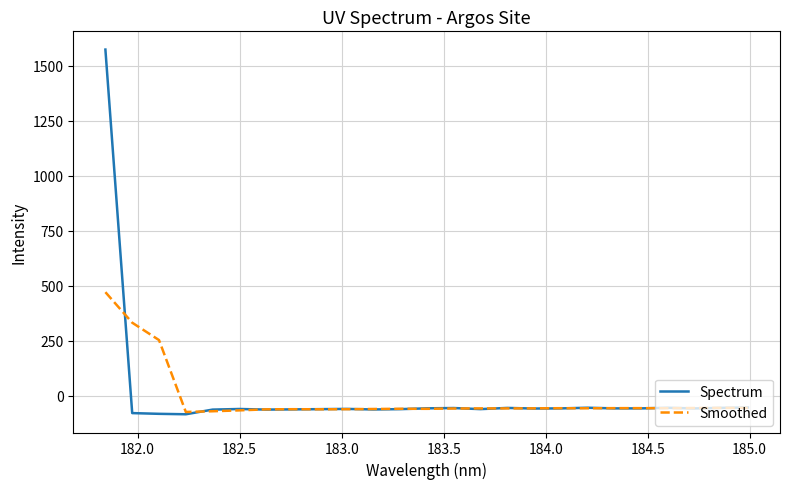

Which series has the largest range (max minus min)?

Spectrum